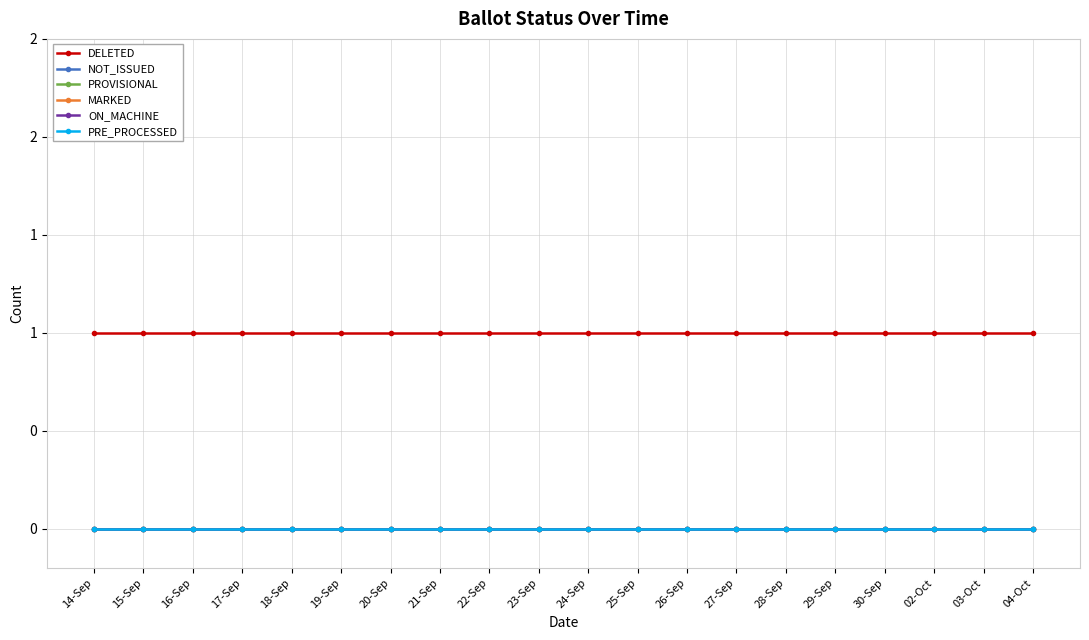

Rank the categories by PRE_PROCESSED value from highest to lowest.

14-Sep, 15-Sep, 16-Sep, 17-Sep, 18-Sep, 19-Sep, 20-Sep, 21-Sep, 22-Sep, 23-Sep, 24-Sep, 25-Sep, 26-Sep, 27-Sep, 28-Sep, 29-Sep, 30-Sep, 02-Oct, 03-Oct, 04-Oct